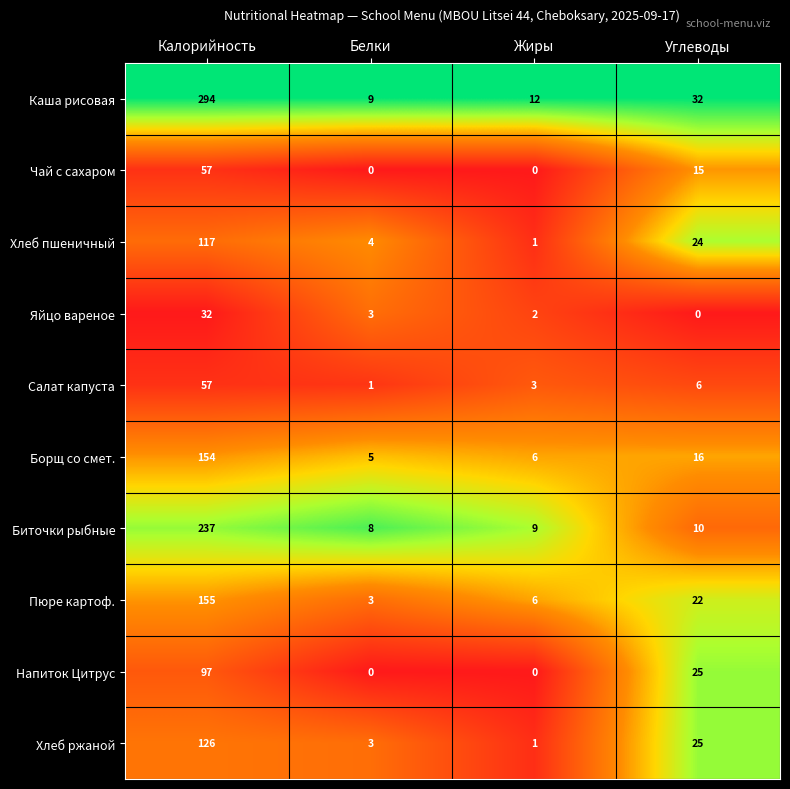

What is the difference between the second highest and second lowest values in the Напиток Цитрус series?

25